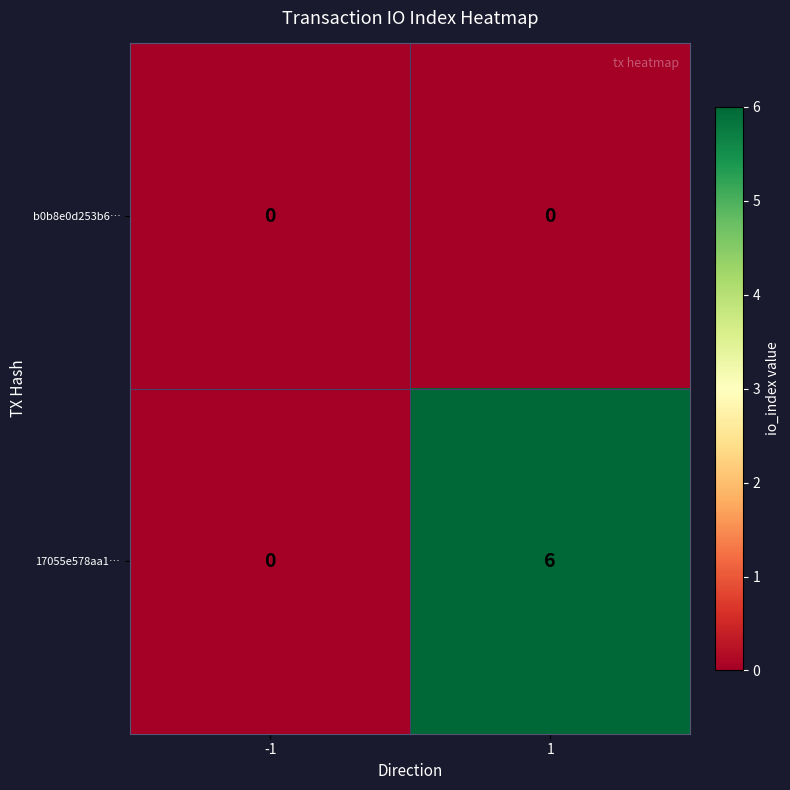

Reading left to right, list all the values displayed in this chart.

b0b8e0d253b6…: -1=0	1=0
17055e578aa1…: -1=0	1=6